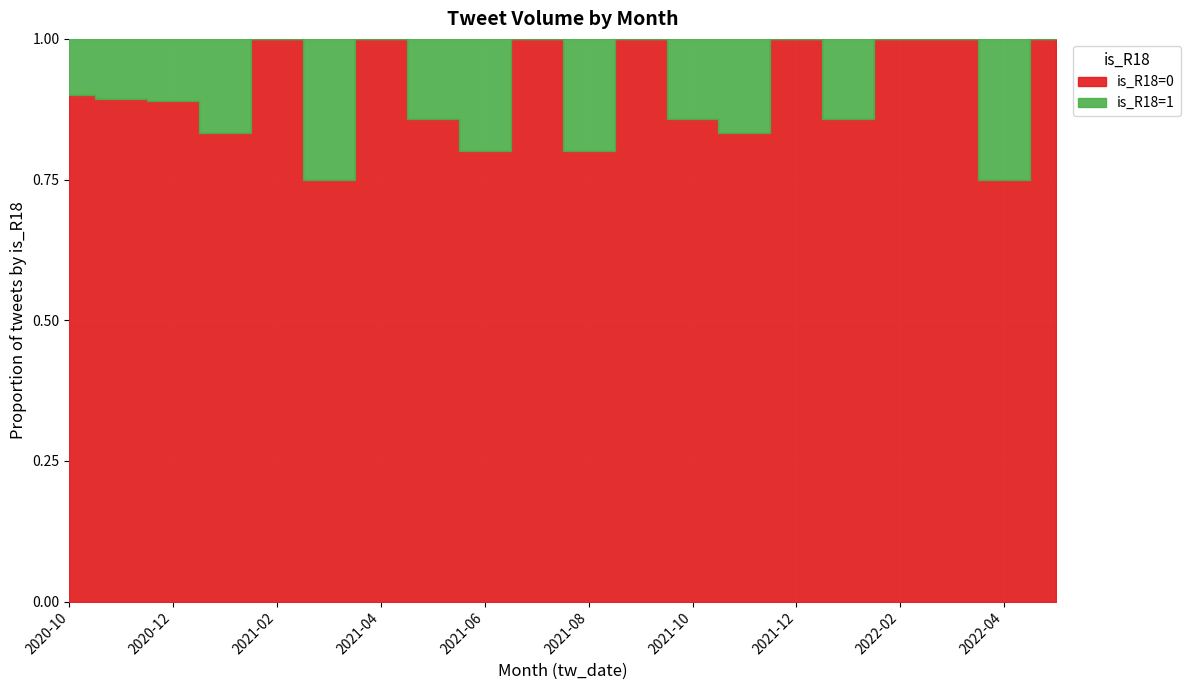

The value of is_R18=0 at 2020-11 is 70. True or false?

False